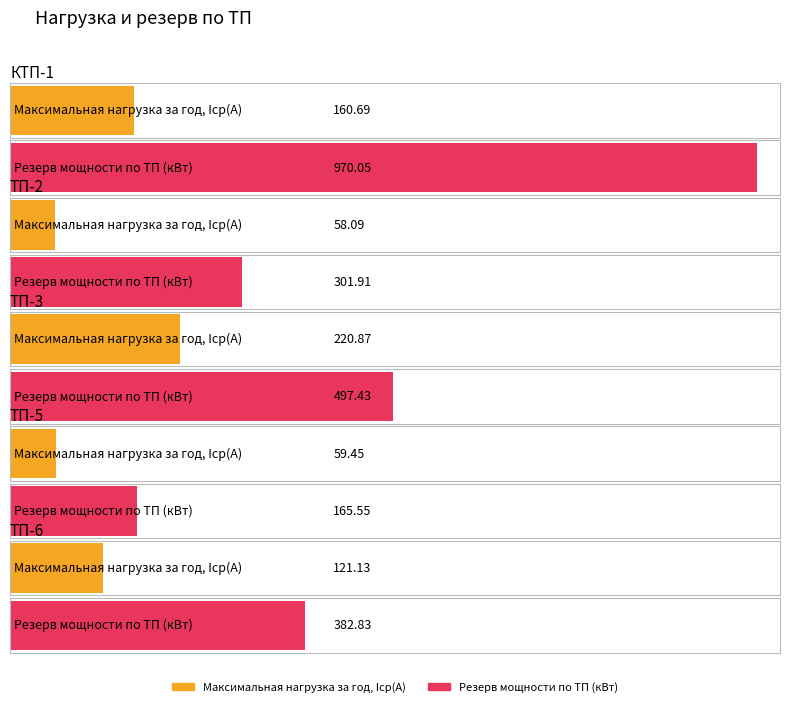

What is the label of the 5th bar from the right?

КТП-1